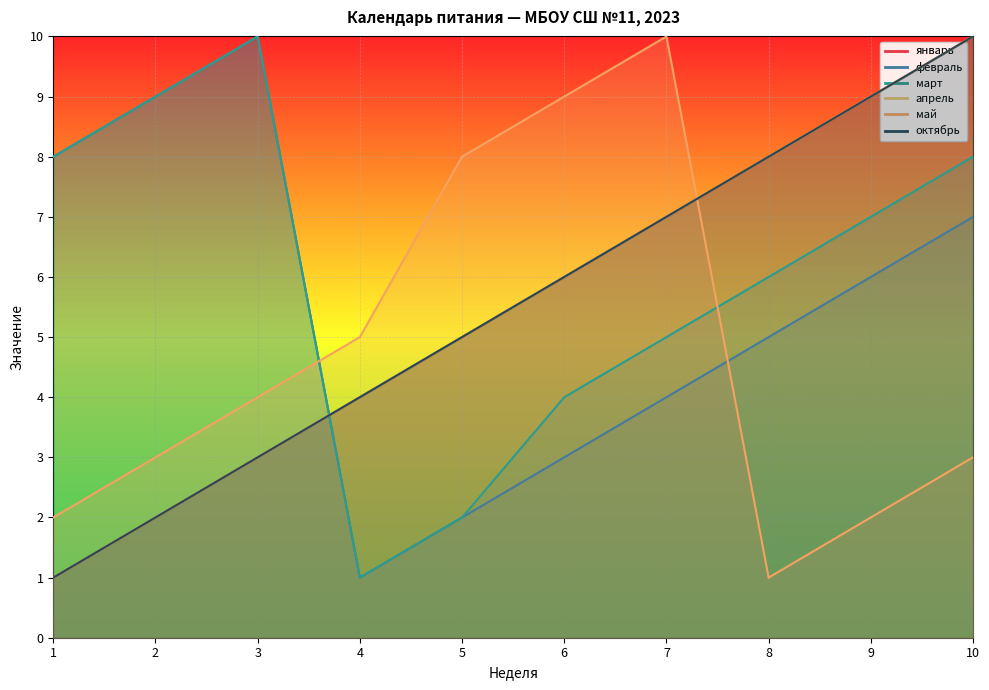

What is the minimum value for май?

1